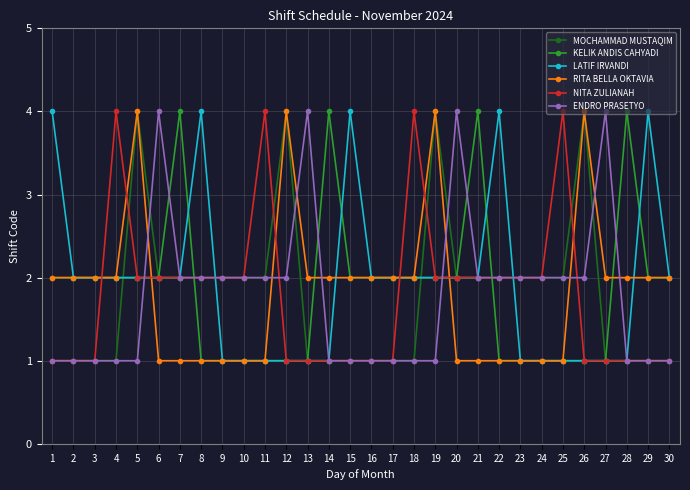

What is the difference between the maximum and minimum values in the NITA ZULIANAH series?

3